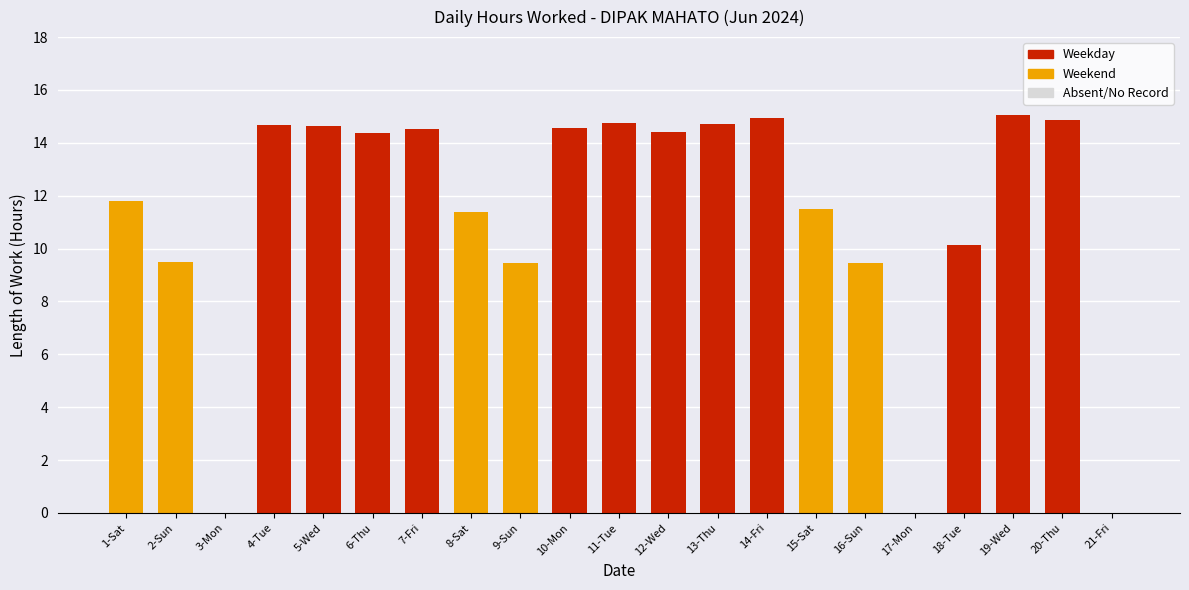

What is the maximum value shown in the chart?

15.0